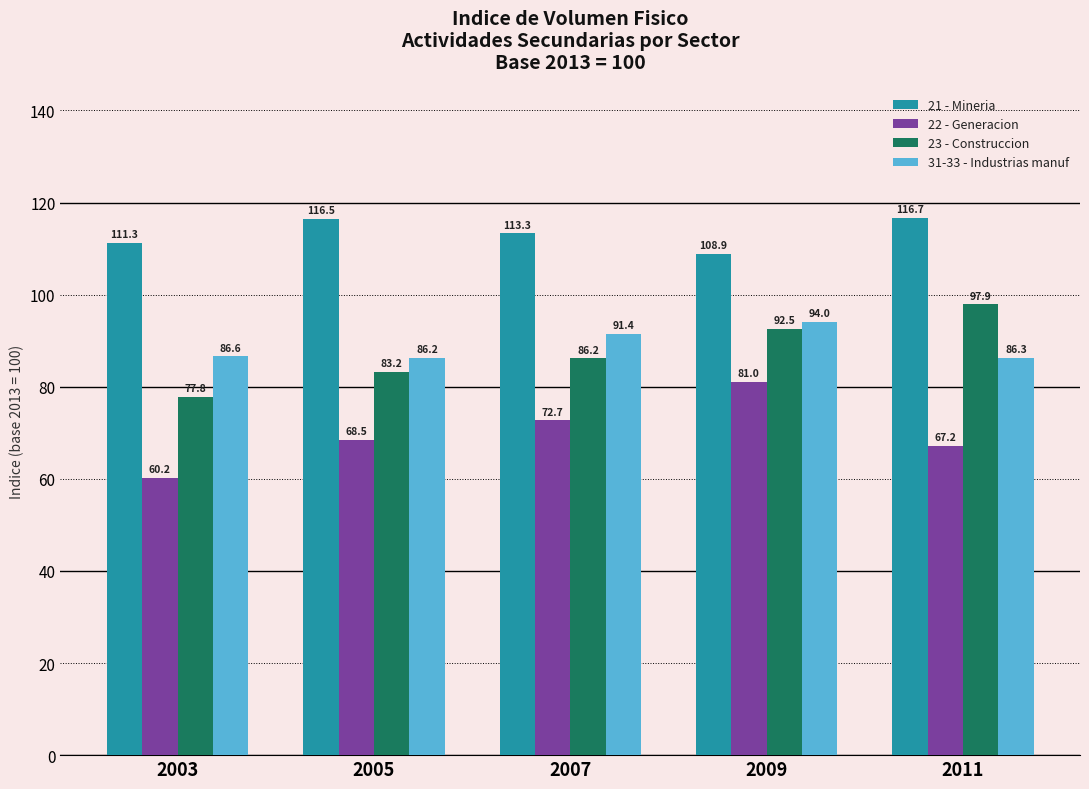

Rank the series at 2011 from lowest to highest value.

22 - Generacion, 31-33 - Industrias manuf, 23 - Construccion, 21 - Mineria